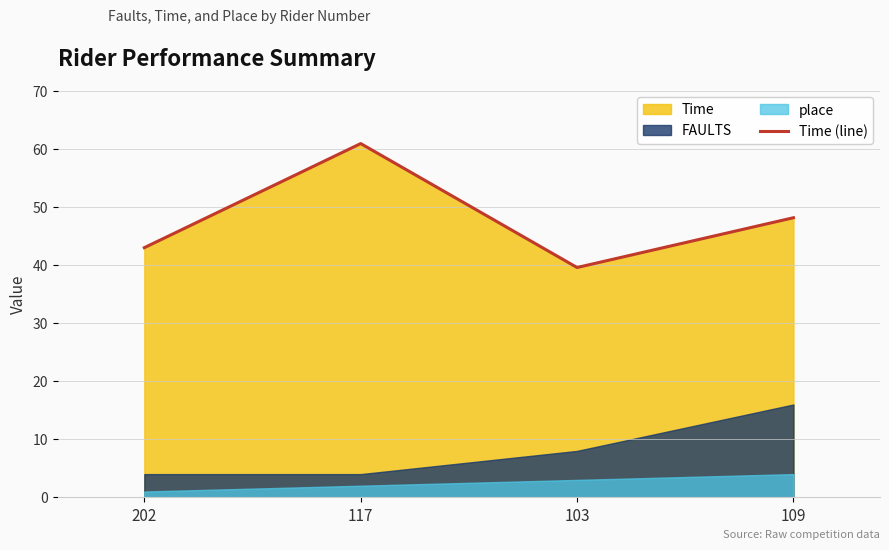

List the labels in order of value, largest first.

117, 109, 202, 103